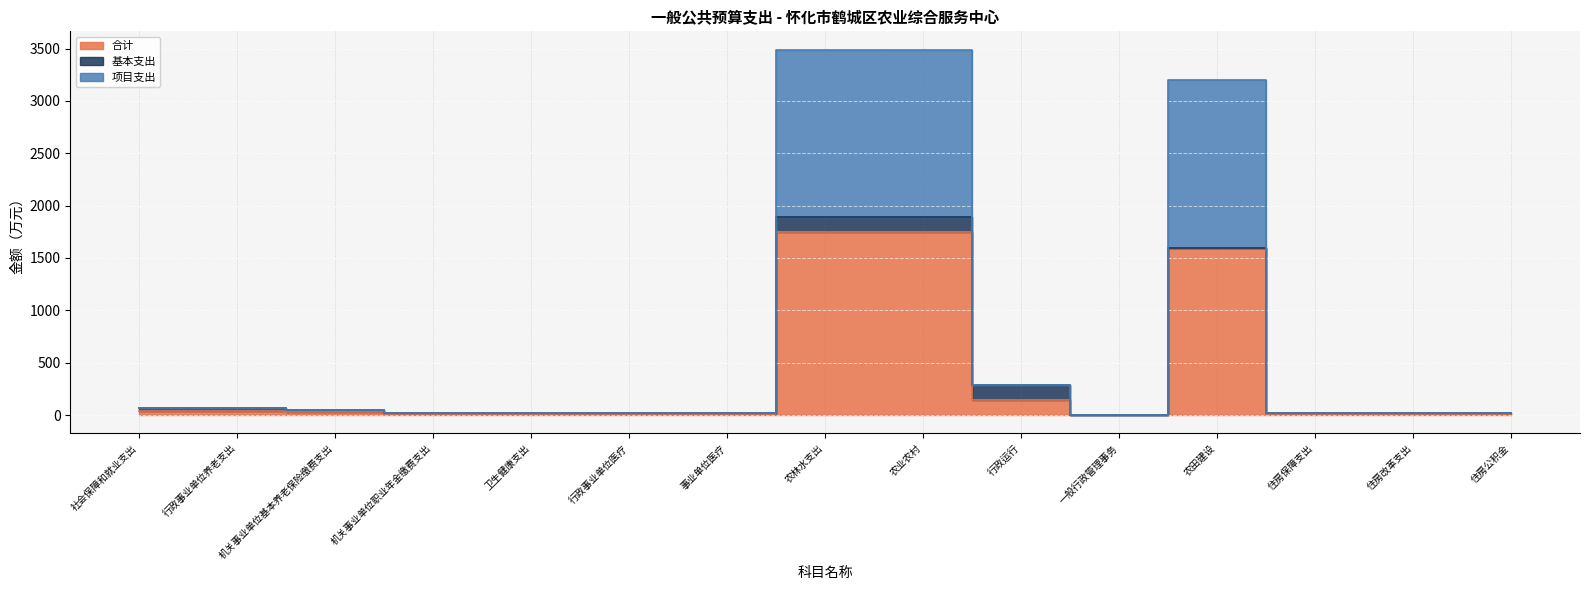

The value of 项目支出 at 农林水支出 is 3489.7. True or false?

True